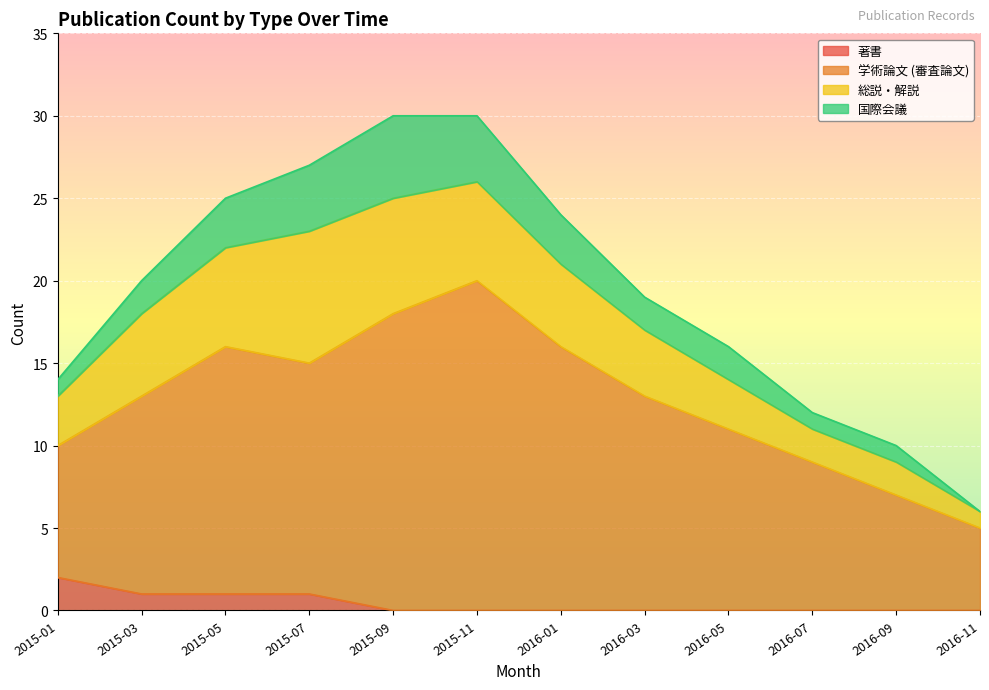

True or false: 学術論文 (審査論文) and 著書 intersect in this chart.

False